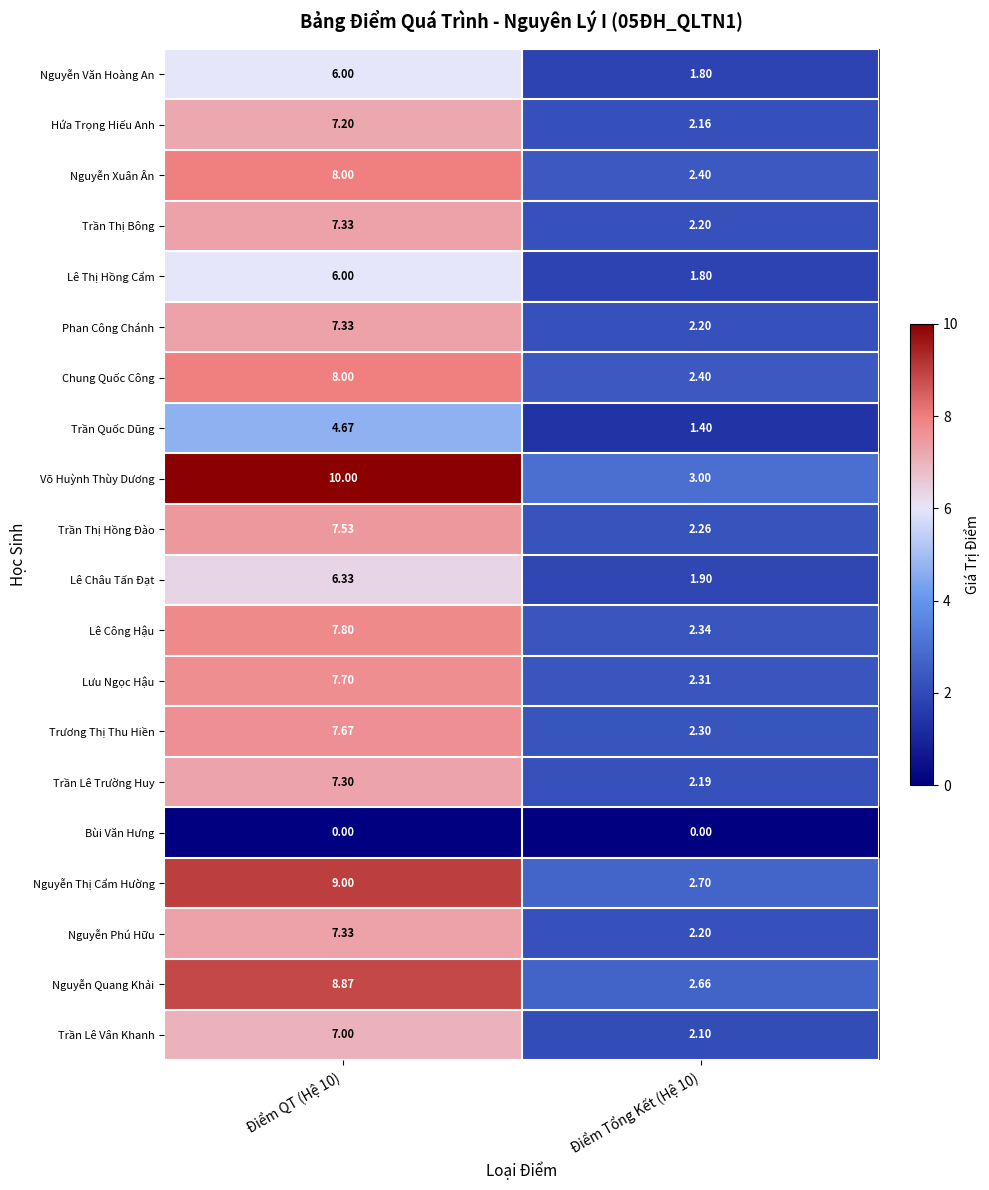

Which series has the largest total across all categories?

Võ Huỳnh Thùy Dương